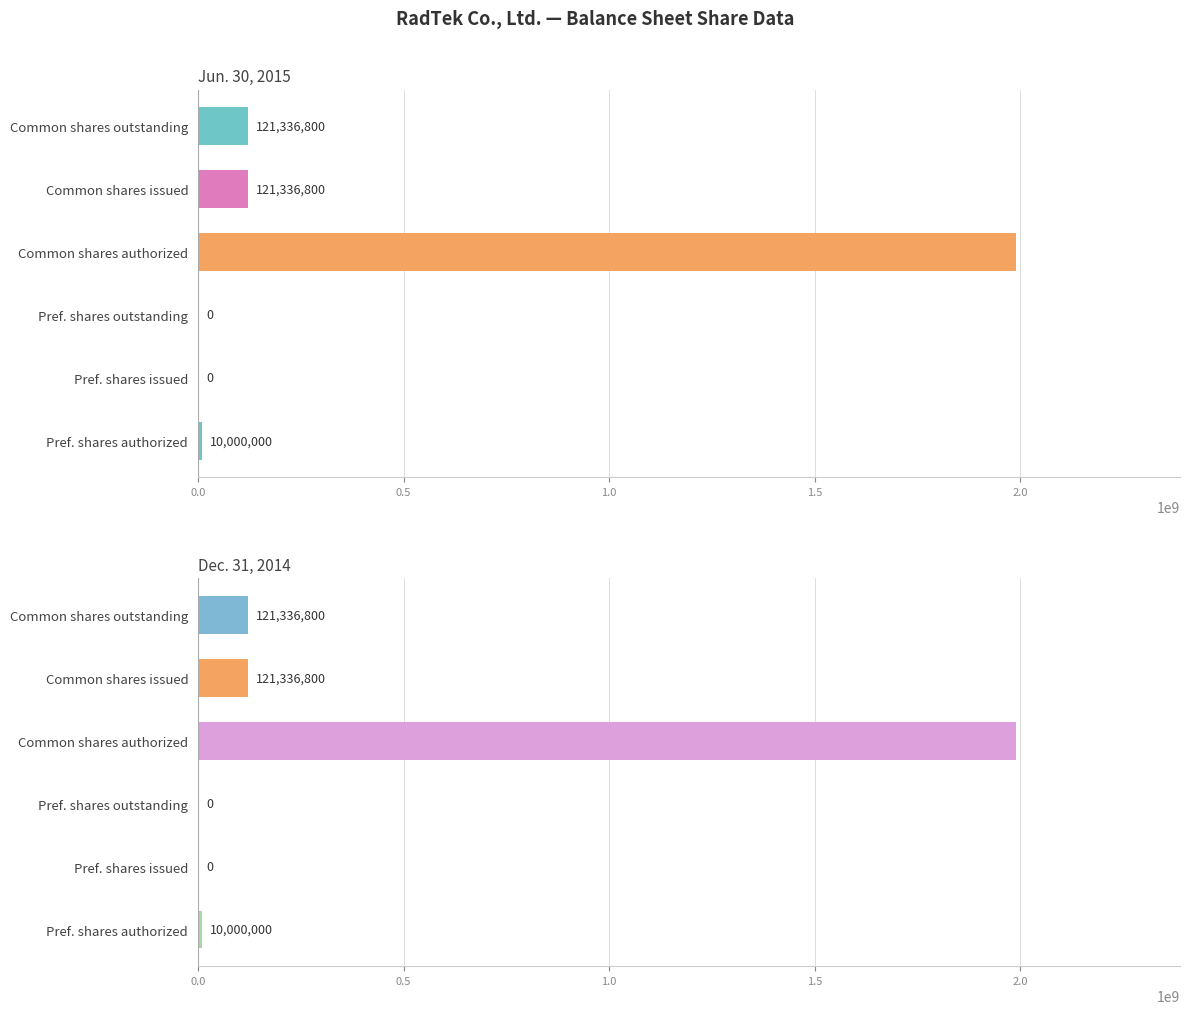

Is the value of Dec. 31, 2014 at Pref. shares authorized greater than the value of Jun. 30, 2015 at Pref. shares outstanding?

Yes